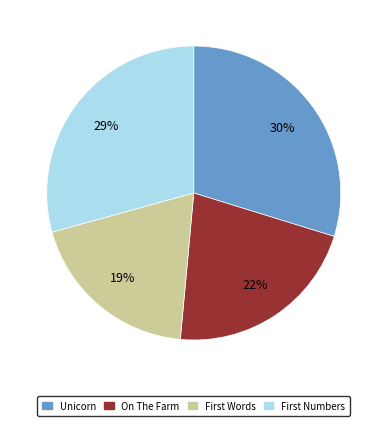

What is the smallest slice in the pie chart?

First Words